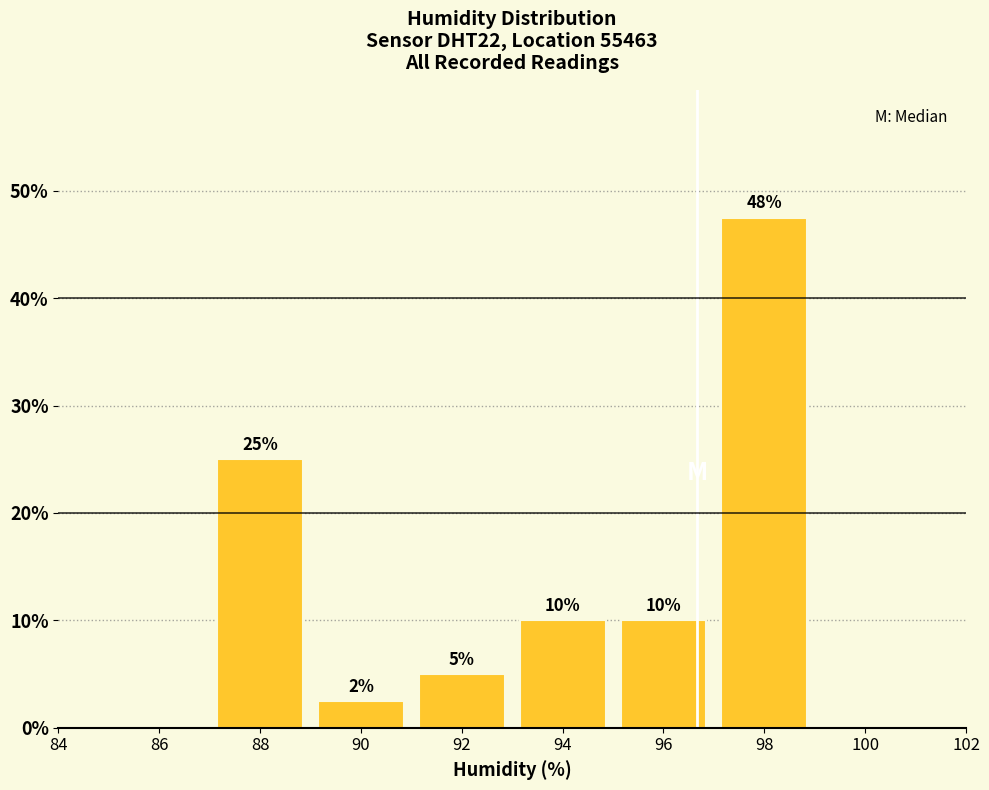

Which range on the x-axis has the tallest bar?

97 to 99